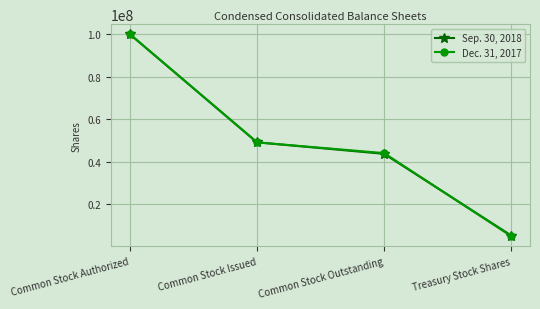

What is the label of the 4th point from the right?

Common Stock Authorized